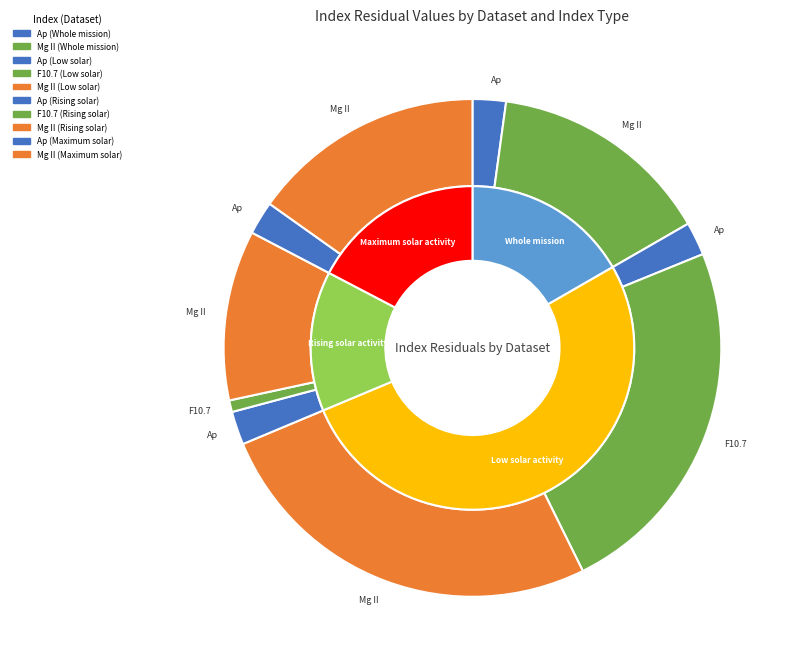

To the nearest percent, what percentage of the pie is Mg II (Maximum solar)?

15%